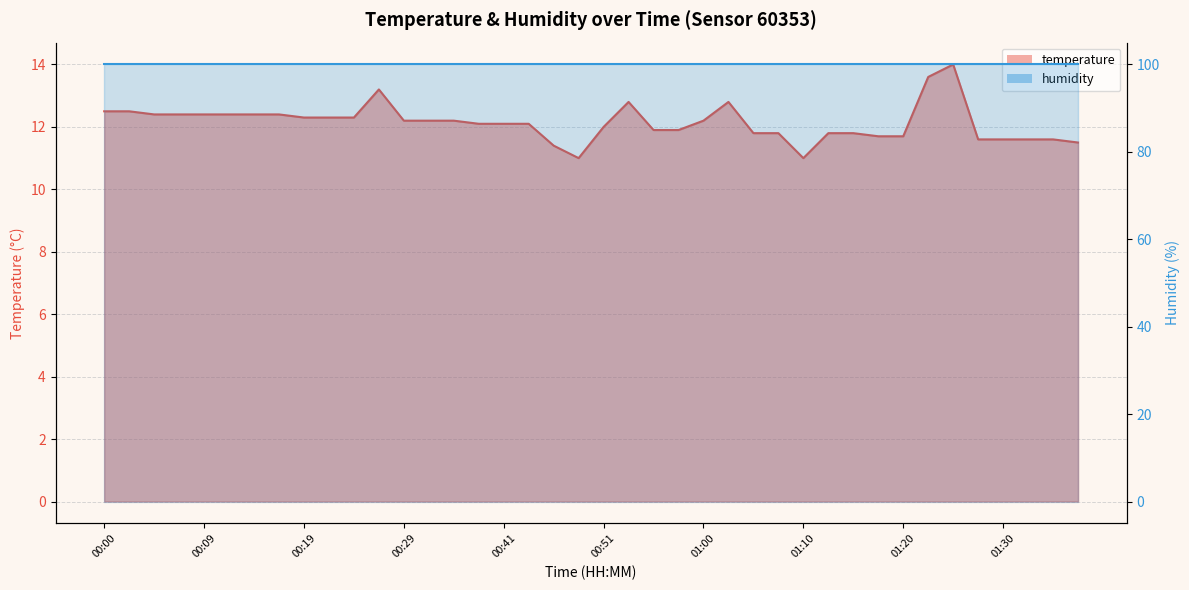

How many values exceed 12?

23